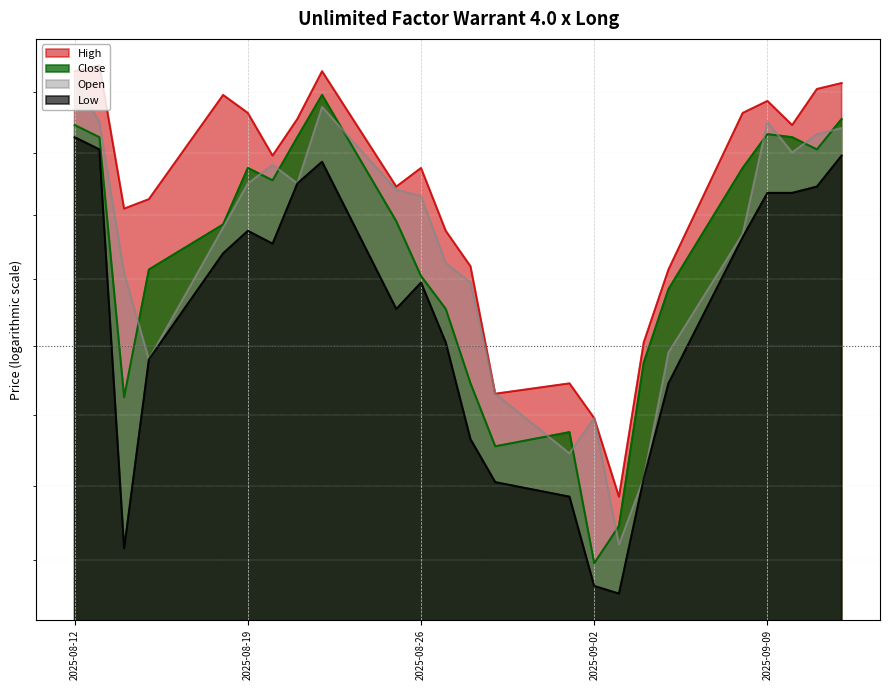

What is the difference between the Low values at 14.08.2025 and 12.08.2025?

610